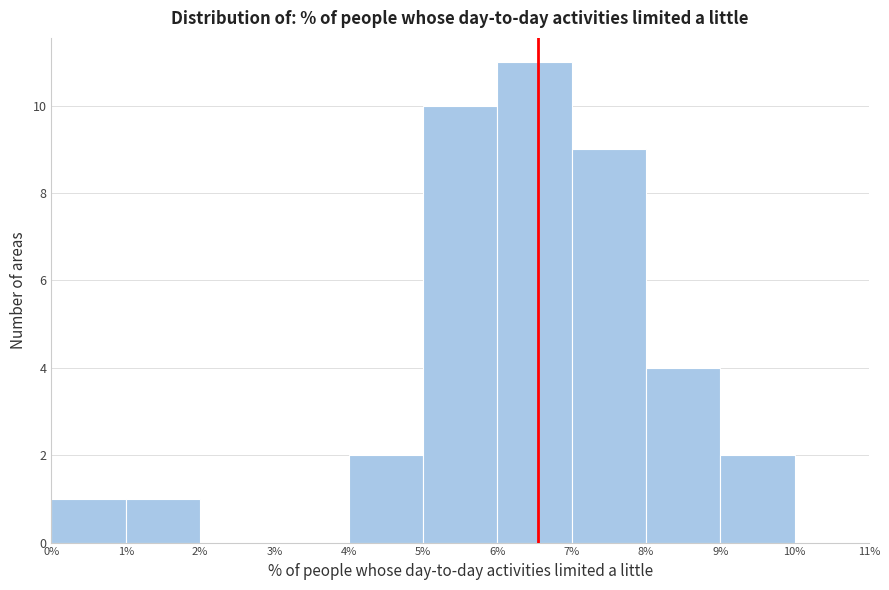

What is the height of the bar covering 0% to 1% on the x-axis? The values are not printed on the chart, so give them approximately, as read against the axis.

1